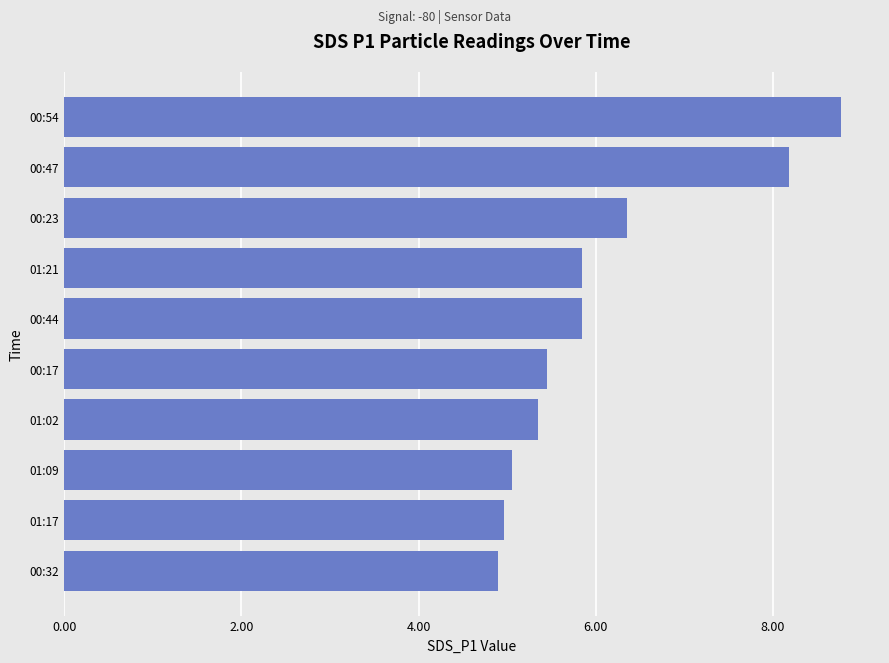

Count the number of data series in this chart.

1